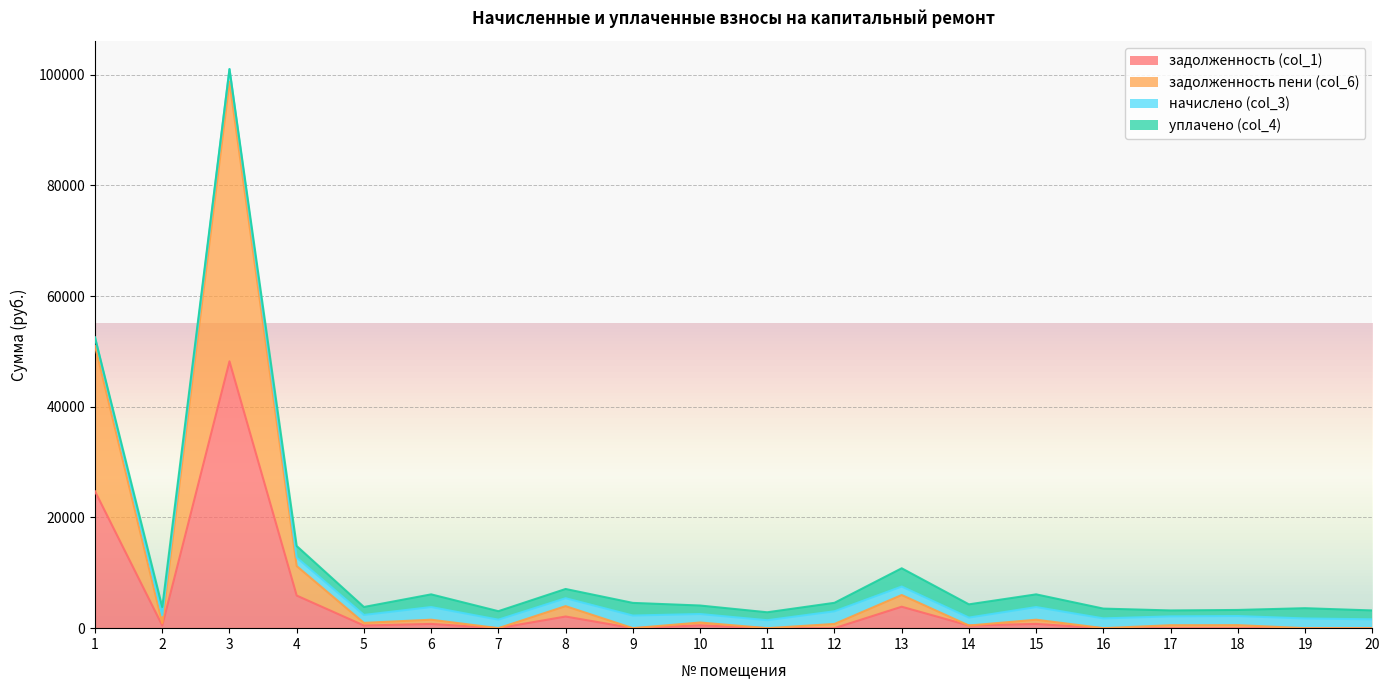

True or false: задолженность пени (col_6) and задолженность (col_1) cross at least once.

False